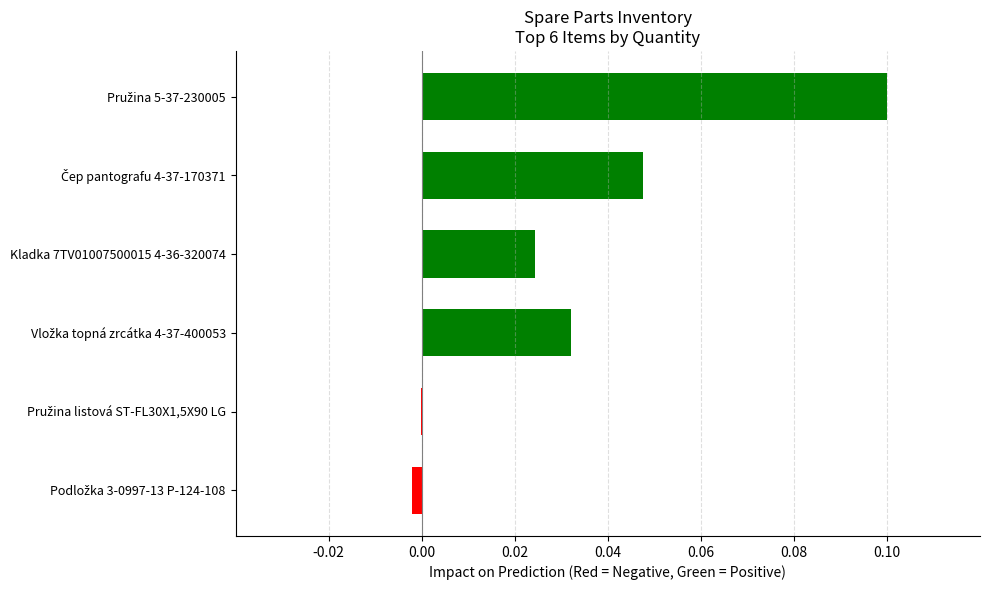

What is the difference between the maximum and minimum values?

0.1